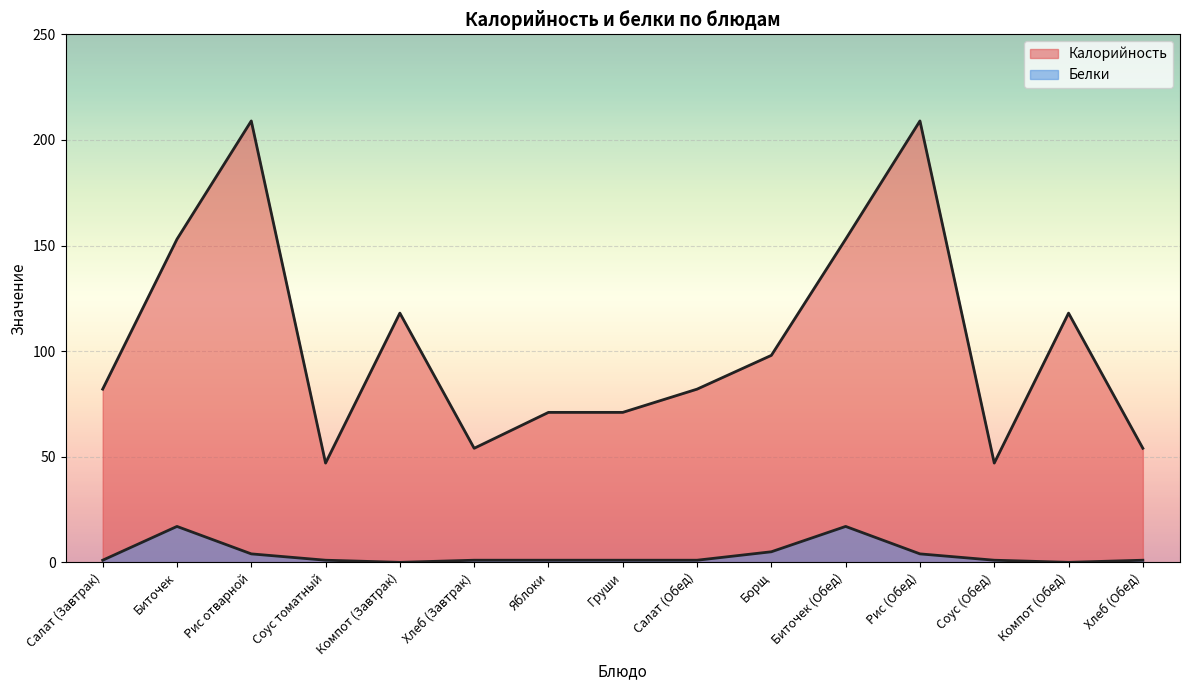

Rank the series by their average value, from highest to lowest.

Калорийность, Белки